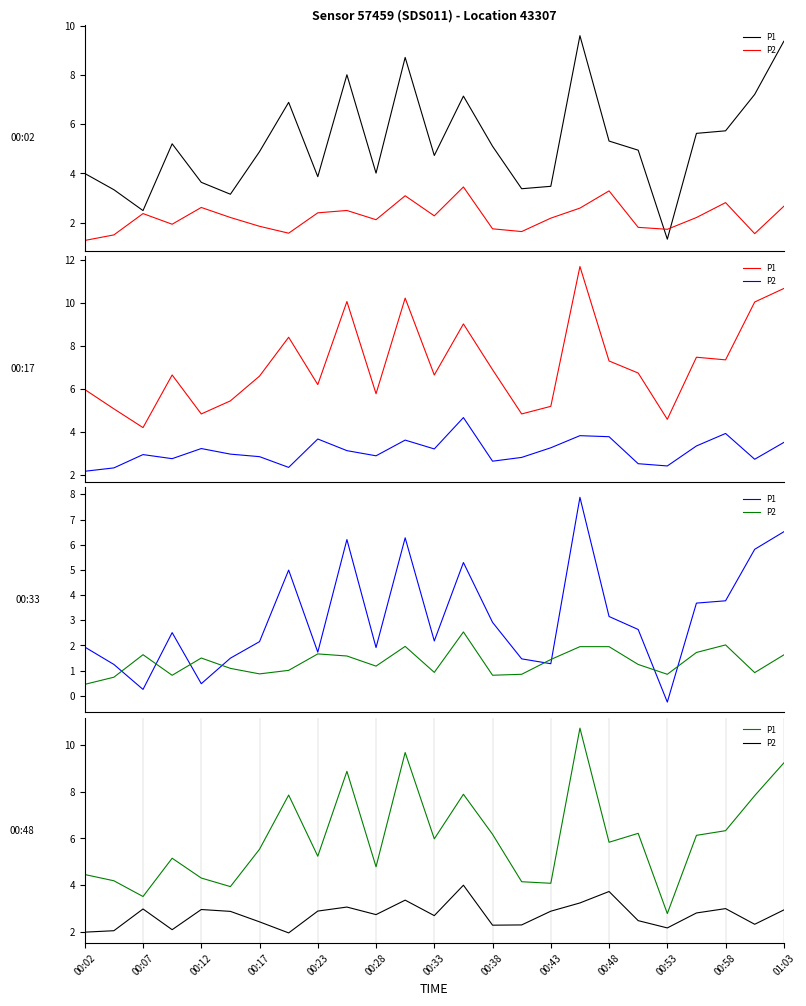

What is the average value of the P1 series?

6.0